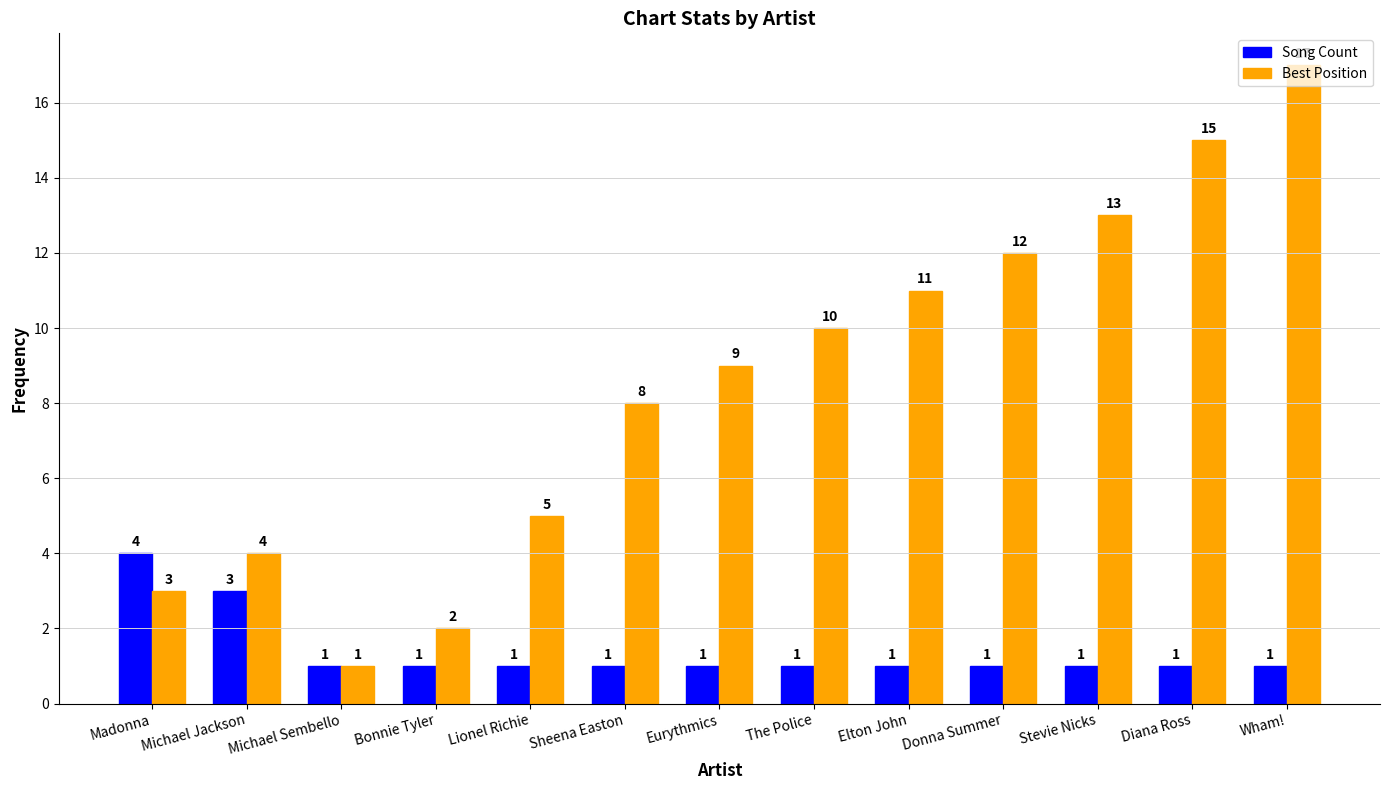

True or false: Best Position has a value of 3 at Bonnie Tyler.

False